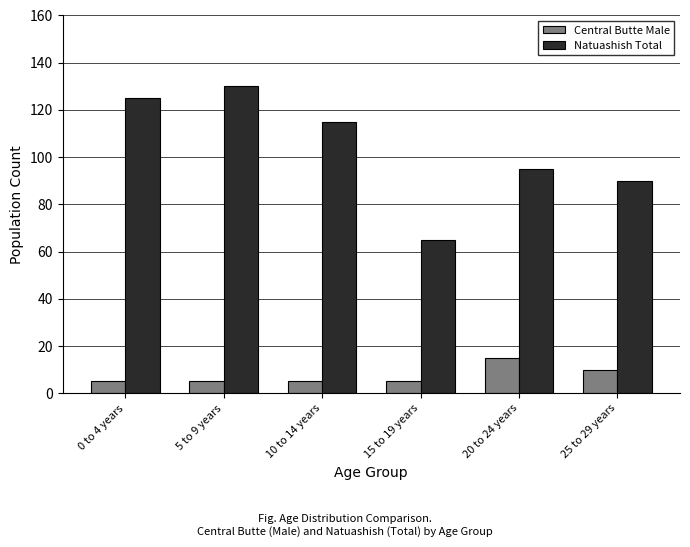

At which label does Natuashish Total first exceed 115?

0 to 4 years